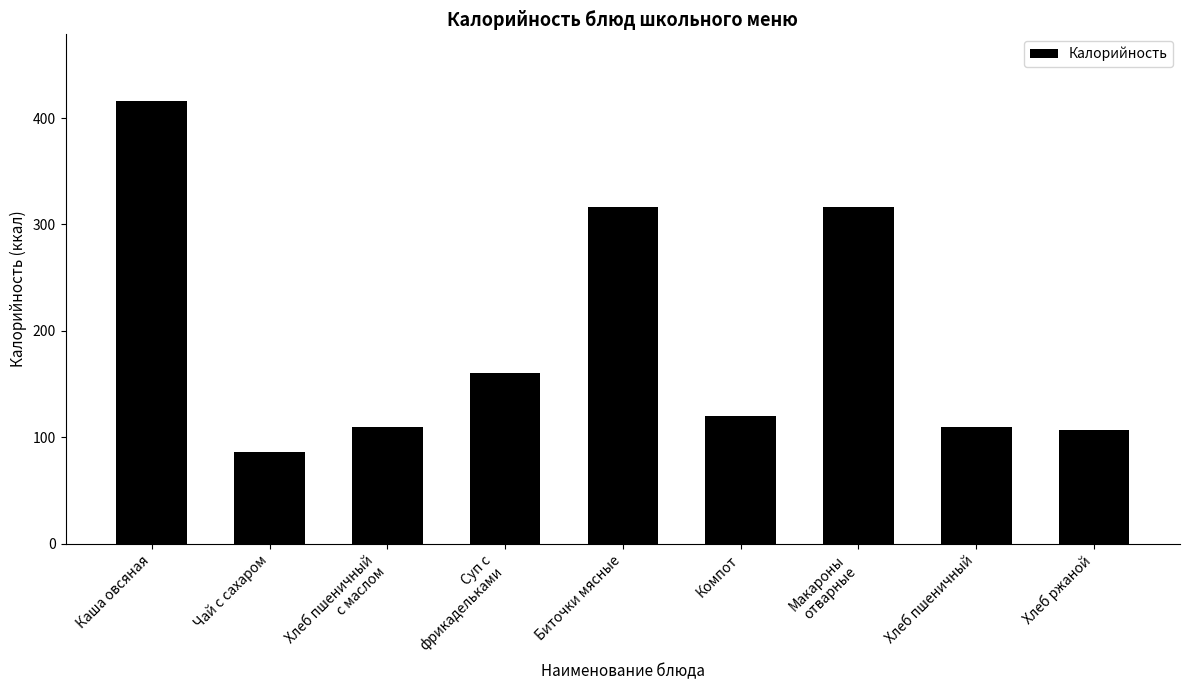

What is the change in value from Каша овсяная to Хлеб ржаной?

-309.3